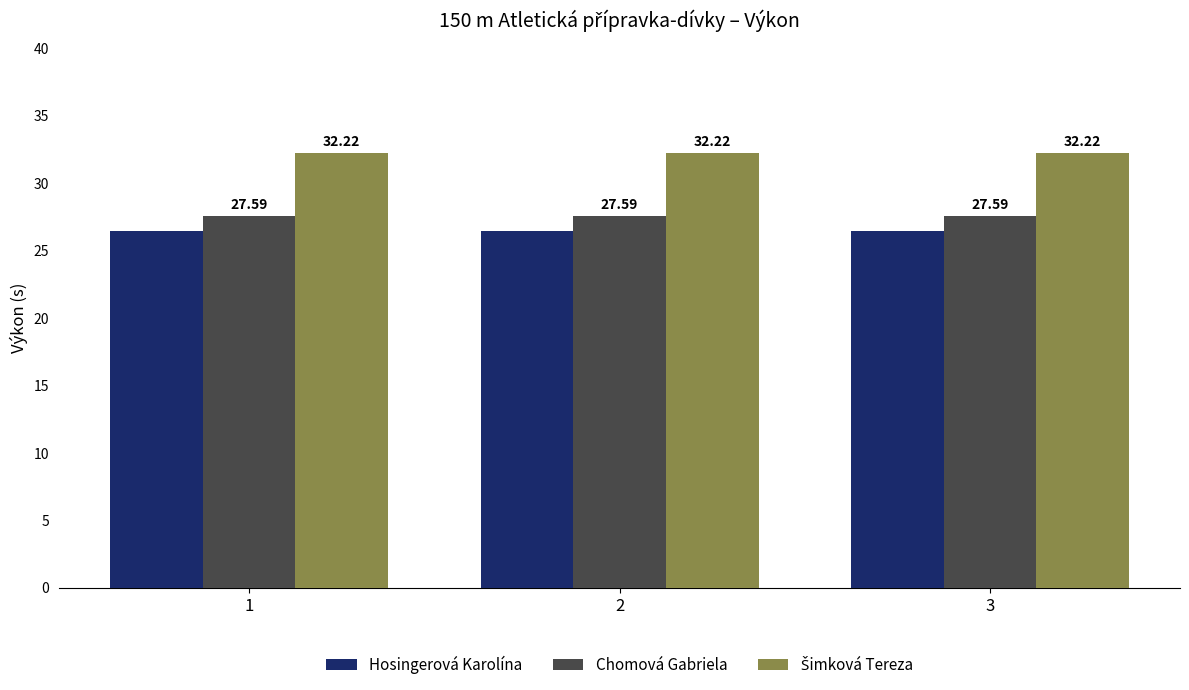

True or false: Chomová Gabriela has a value of 17.8 at 3.

False